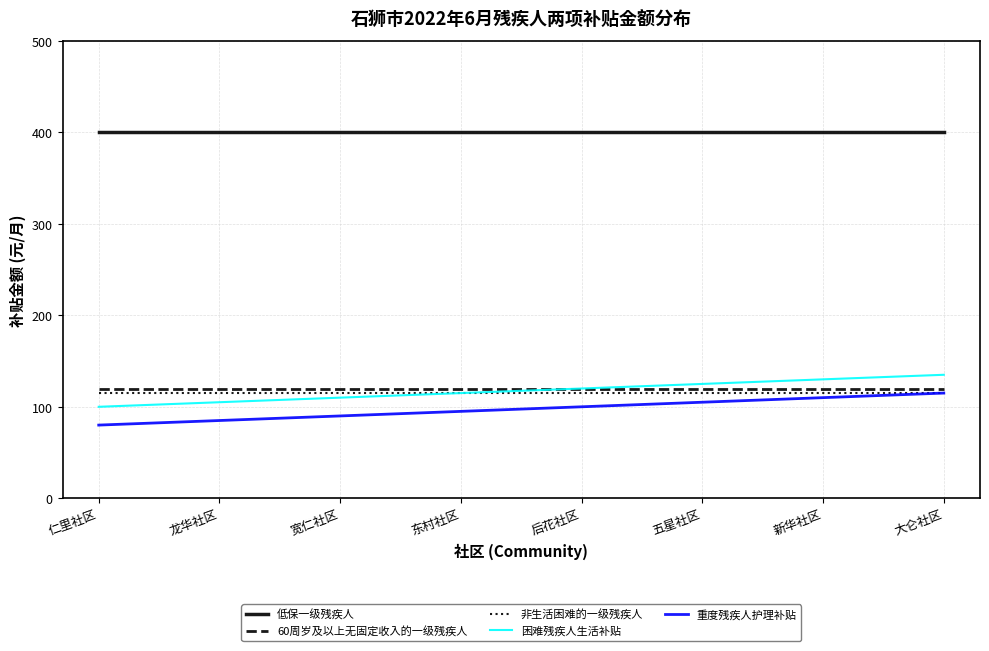

What is the difference between the highest and lowest values at 东村社区?

305